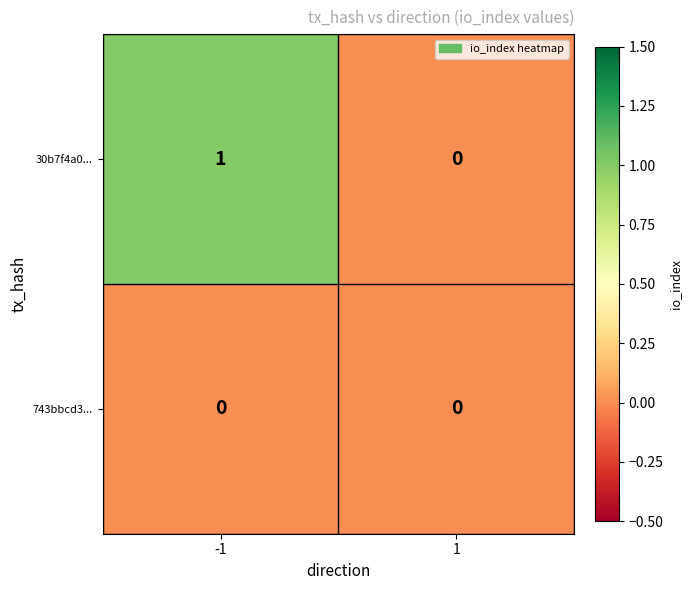

Is it true that 743bbcd3... equals 0 at 1?

True